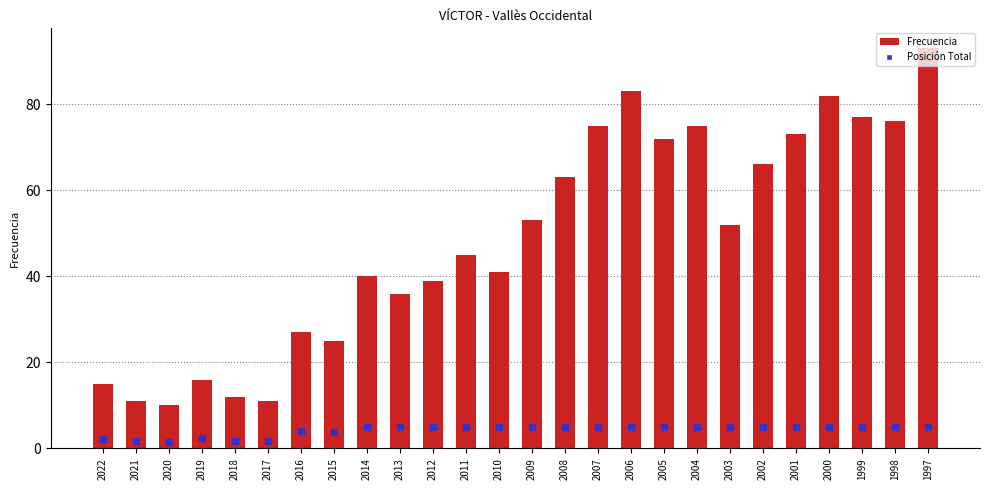

Reading left to right, transcribe all the data shown in this chart.

15	11	10	16	12	11	27	25	40	36	39	45	41	53	63	75	83	72	75	52	66	73	82	77	76	93